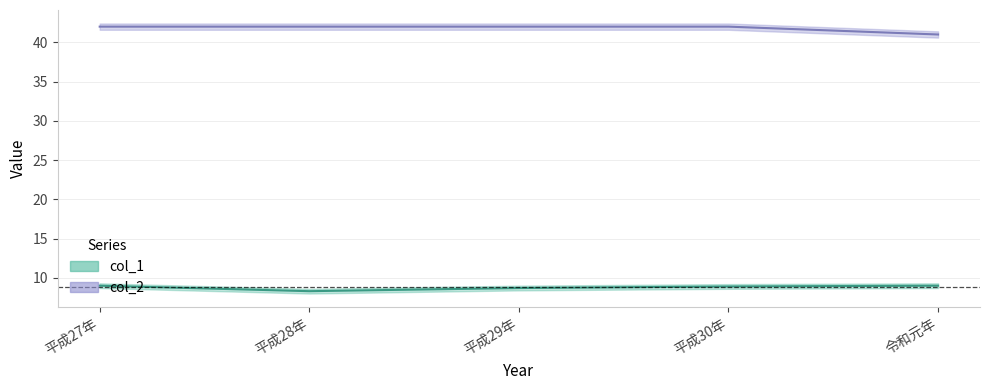

In col_1, how many points are lower than both neighbors (excluding endpoints)?

1